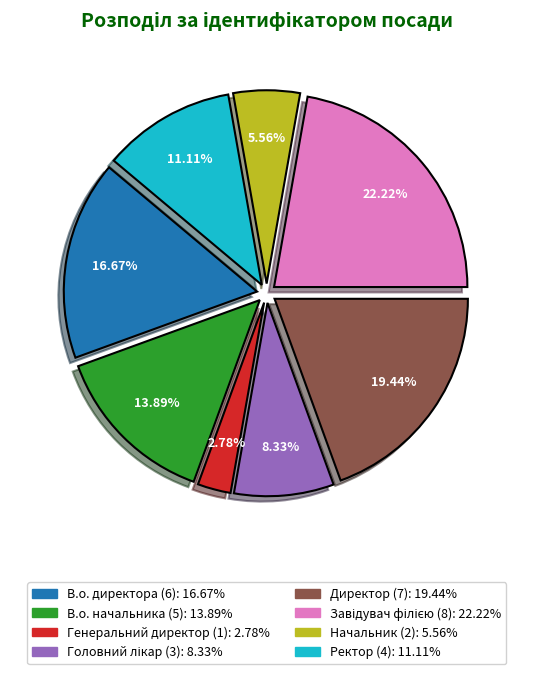

Do Ректор and Директор together represent more than half of the pie?

No